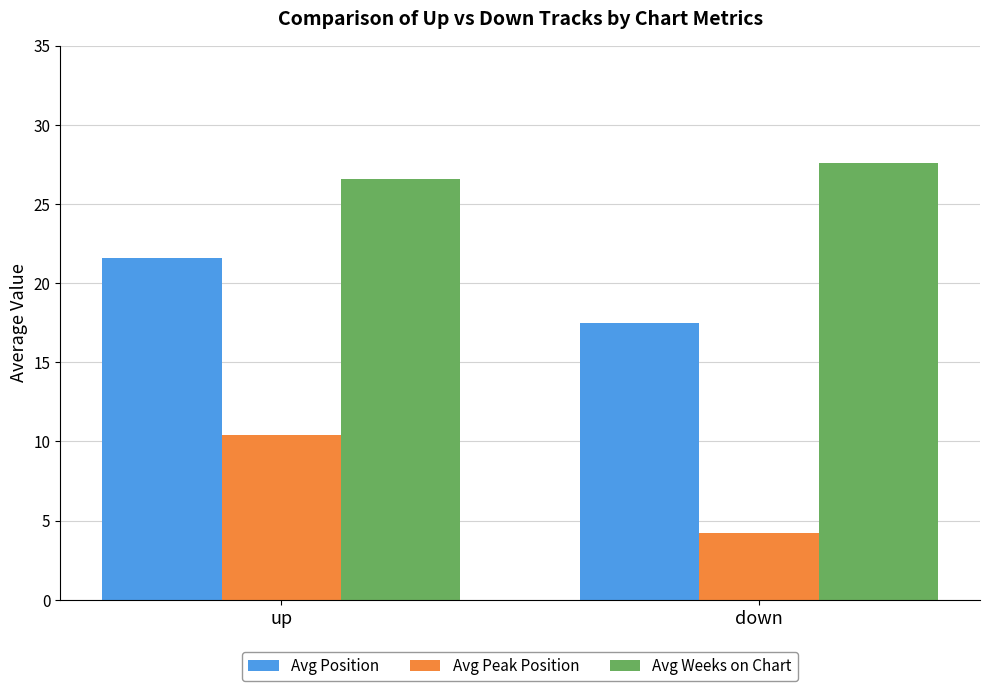

What is the greatest value displayed?

27.6